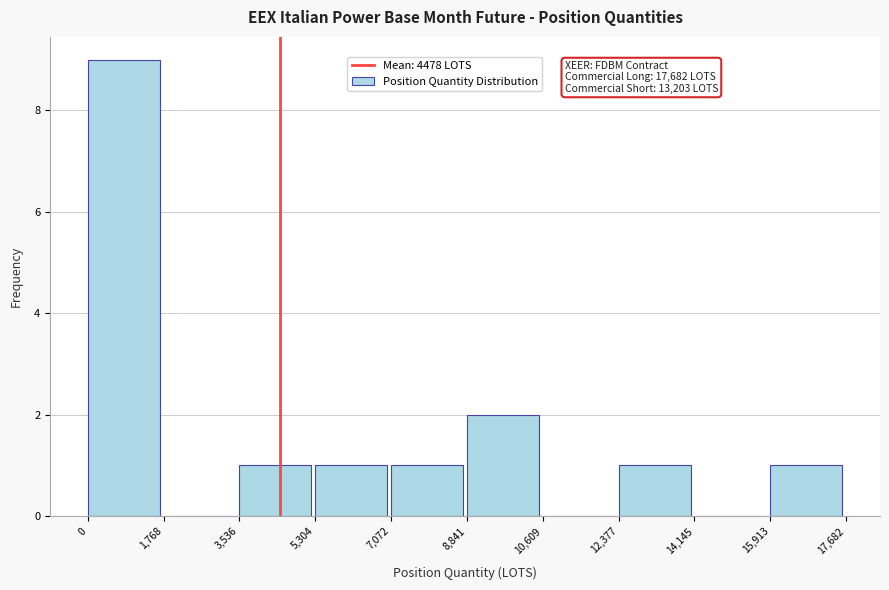

Over which range of the x-axis is the bar tallest?

0 to 1,768